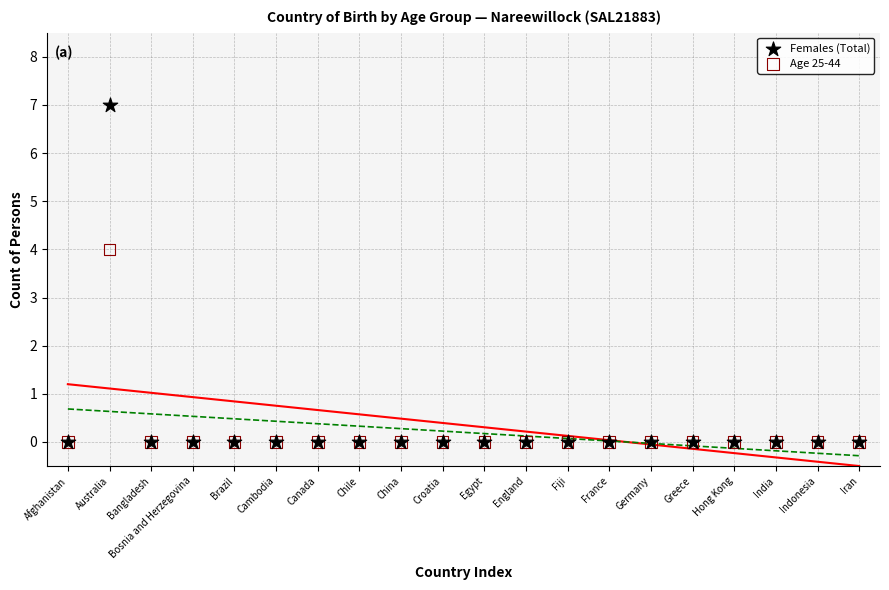

Across all series, what Y value is closest to 3?

4